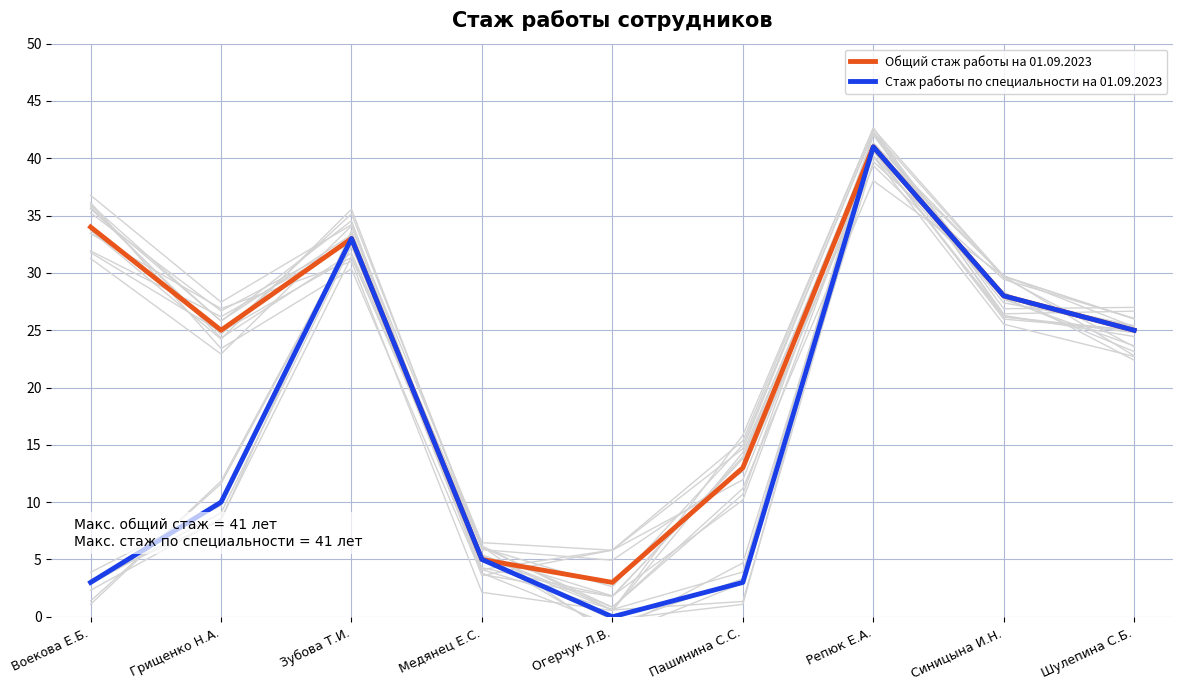

What is the label of the 8th point from the right?

Грищенко Н.А.